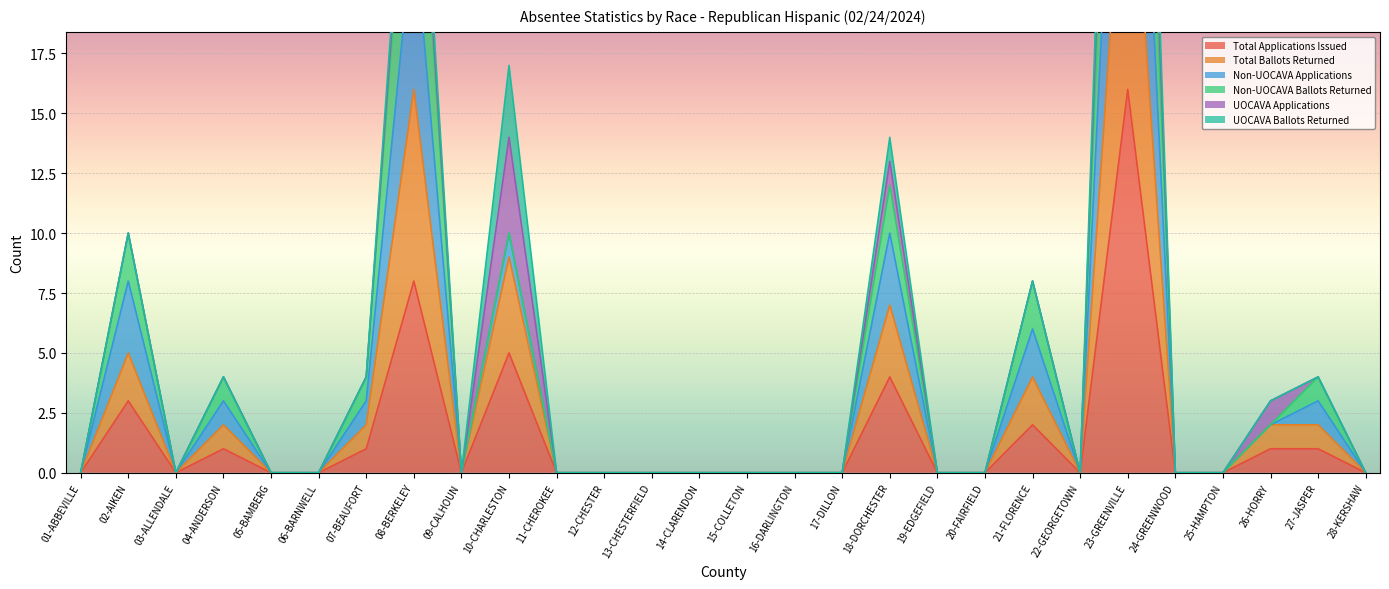

True or false: Total Applications Issued and Non-UOCAVA Applications cross at least once.

False